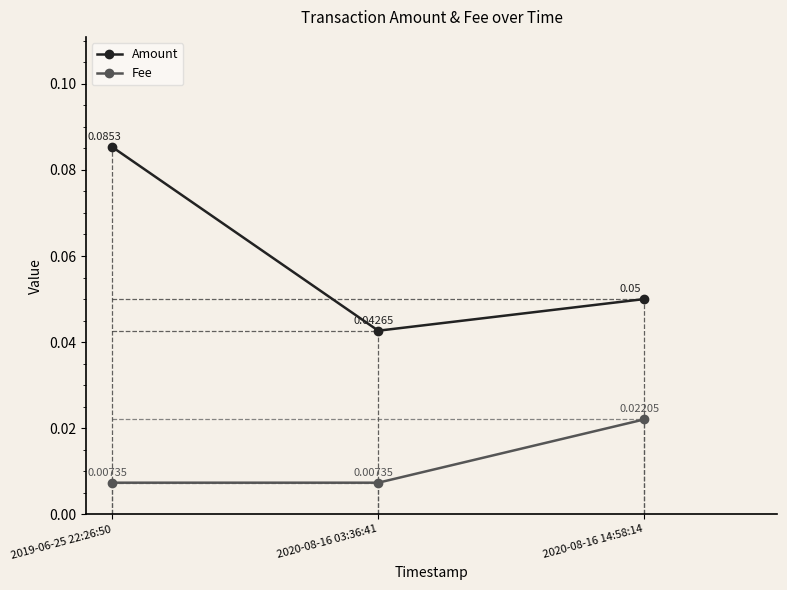

What is the spread (max minus min) of values at 2019-06-25 22:26:50?

0.1